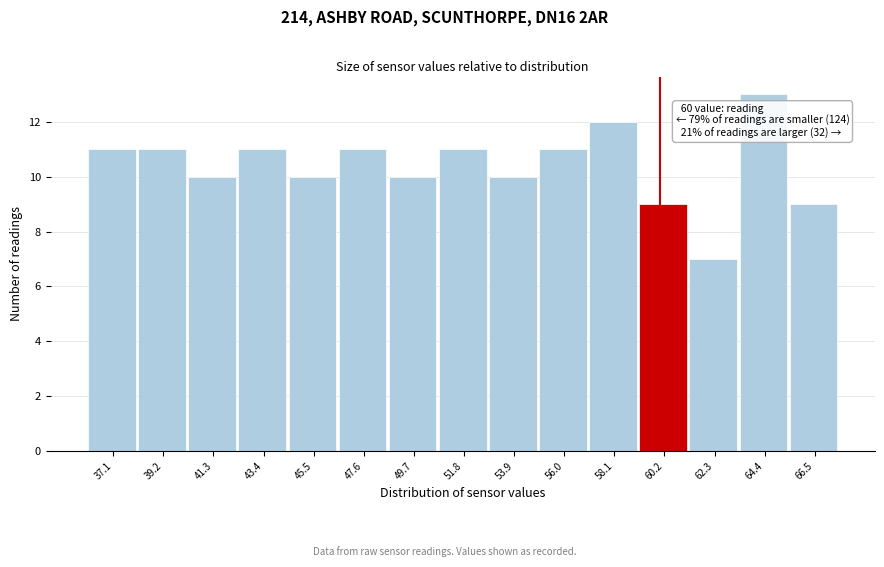

Over which range of the x-axis is the bar tallest?

63.5 to 65.5